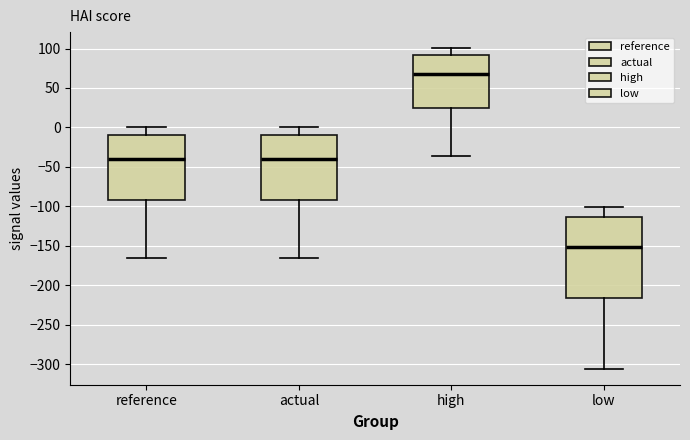

Reading left to right, read every box against the y-axis: the position of its median line, the range the box covers, and the ends of its whiskers. The values are not printed on the chart, so give them approximately, as read against the axis.

reference: median -40, box -90 to -10, whiskers -165 to 0
actual: median -40, box -90 to -10, whiskers -165 to 0
high: median 65, box 25 to 90, whiskers -35 to 100
low: median -150, box -215 to -115, whiskers -305 to -100